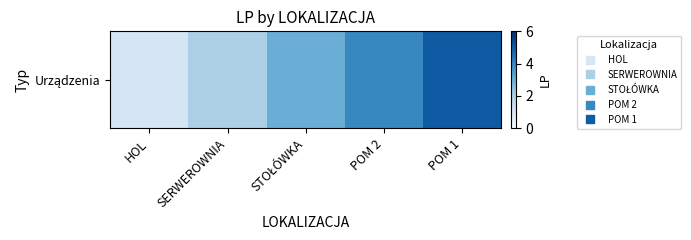

What is the minimum value shown in the chart?

1